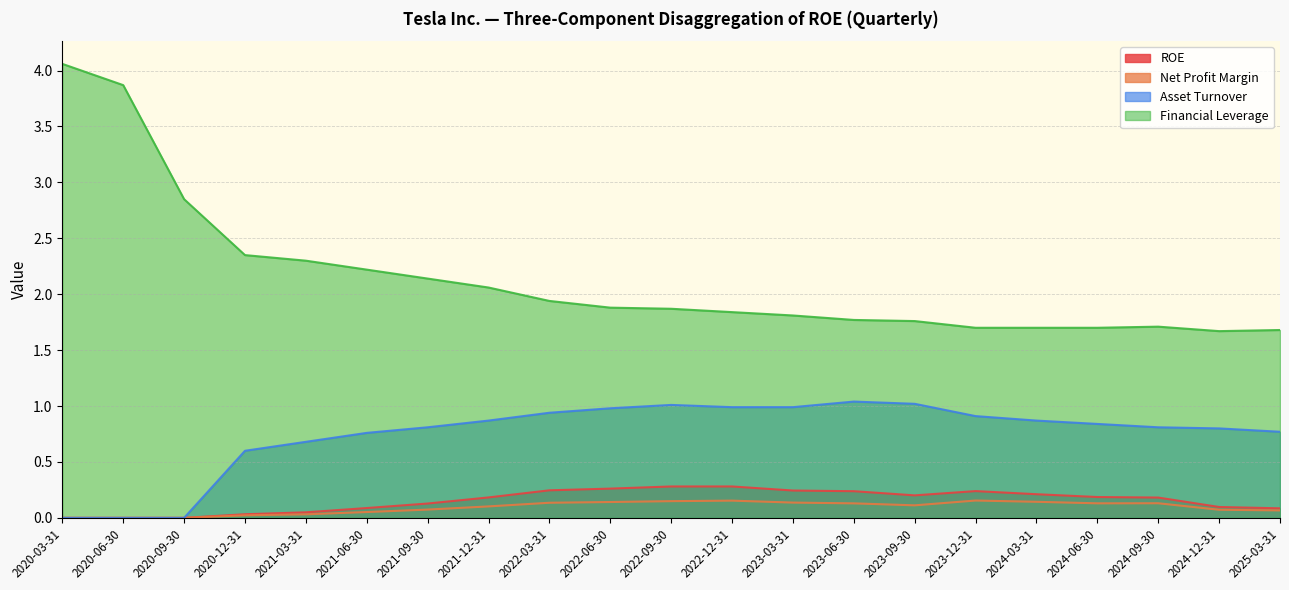

True or false: Net Profit Margin has a value of 0.2 at 2022-12-31.

False